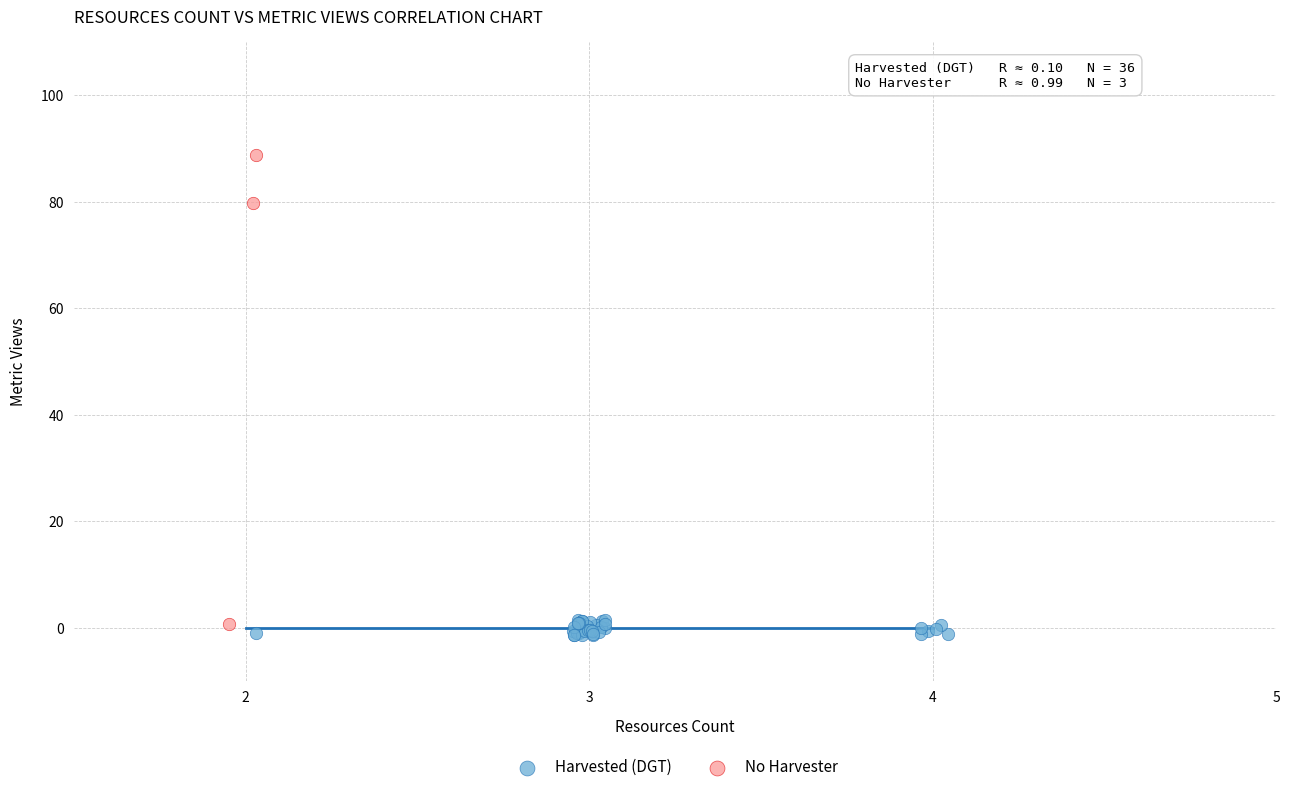

Which series contains the highest Y value?

No Harvester